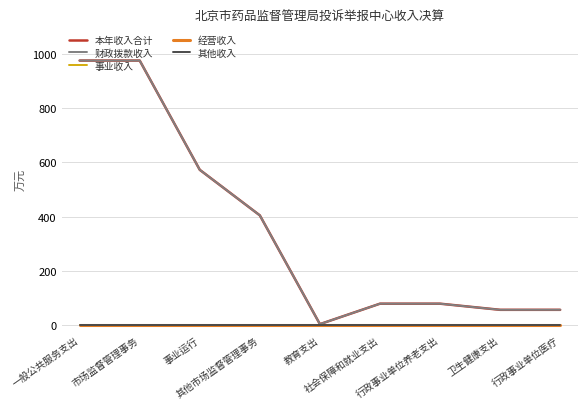

What value does the 财政拨款收入 series have at 其他市场监督管理事务?

404.2